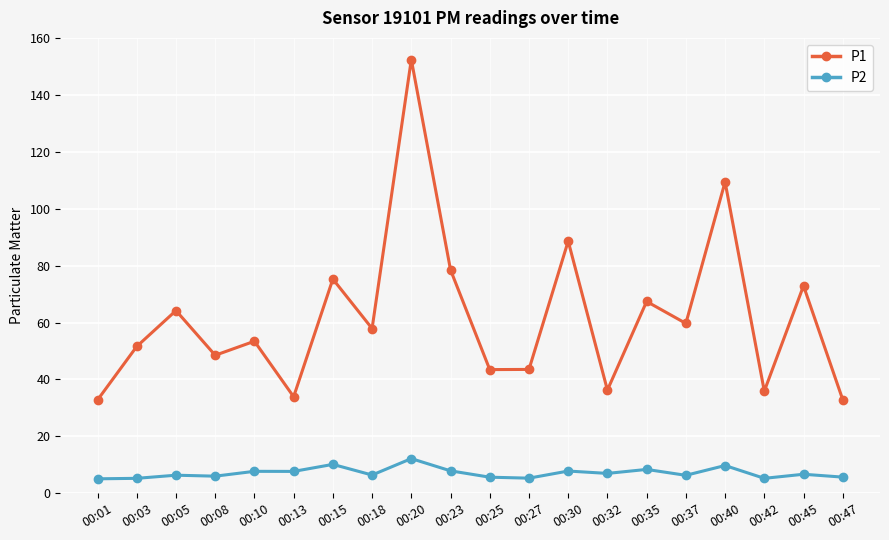

How many interior local valleys does the P1 series have?

7